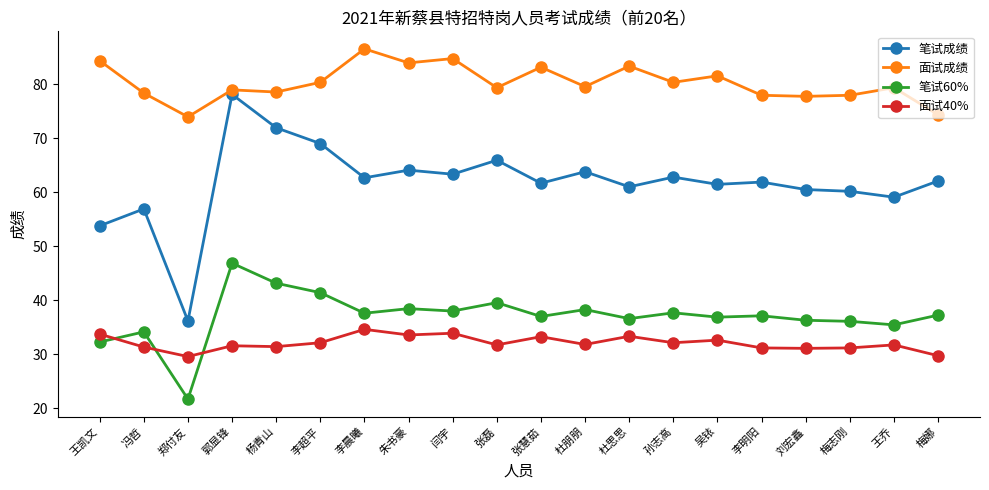

At which label does 面试40% first exceed 31?

王凯文